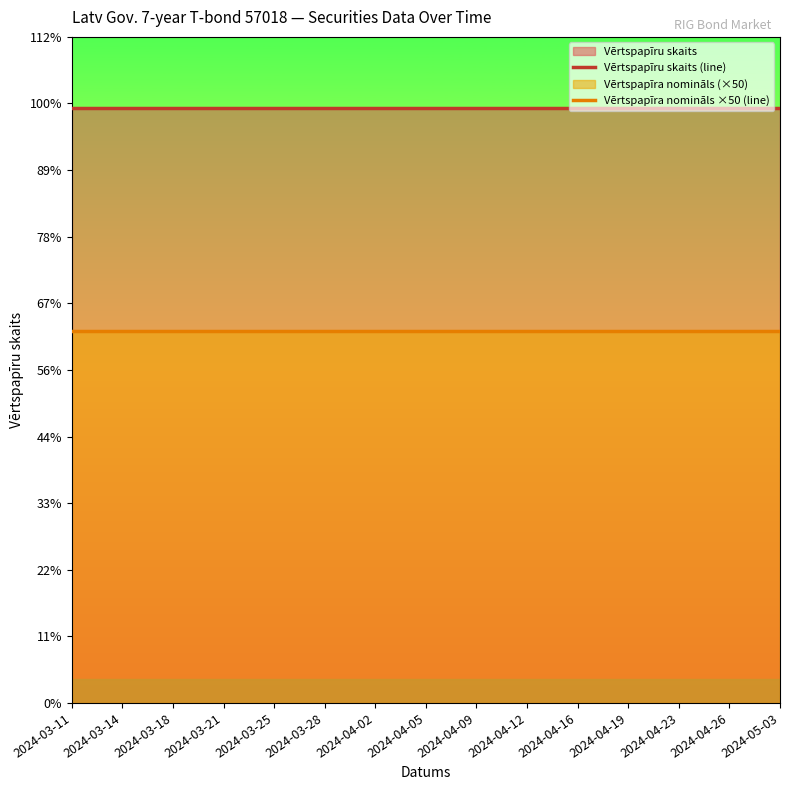

What position from the left is 2024-04-02?

7